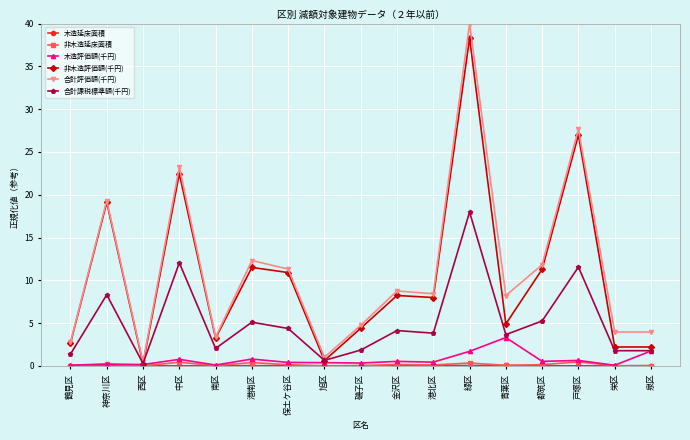

True or false: 非木造評価額(千円) has more than 2 points higher than both neighbors.

True